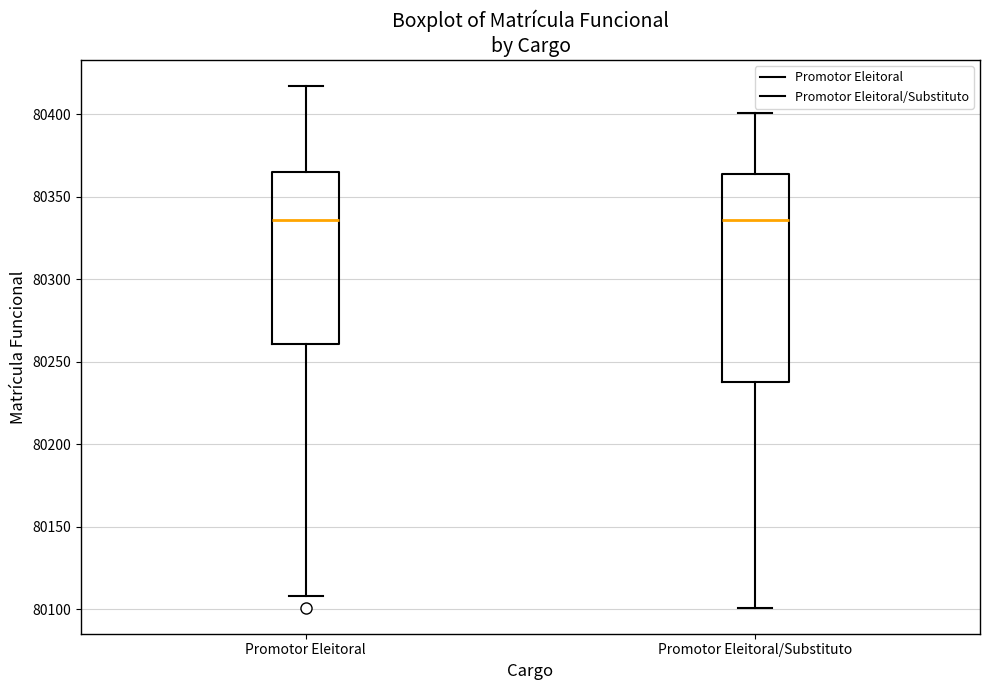

Where is the lower edge of the box for Promotor Eleitoral/Substituto on the y-axis? The values are not printed on the chart, so give them approximately, as read against the axis.

80240